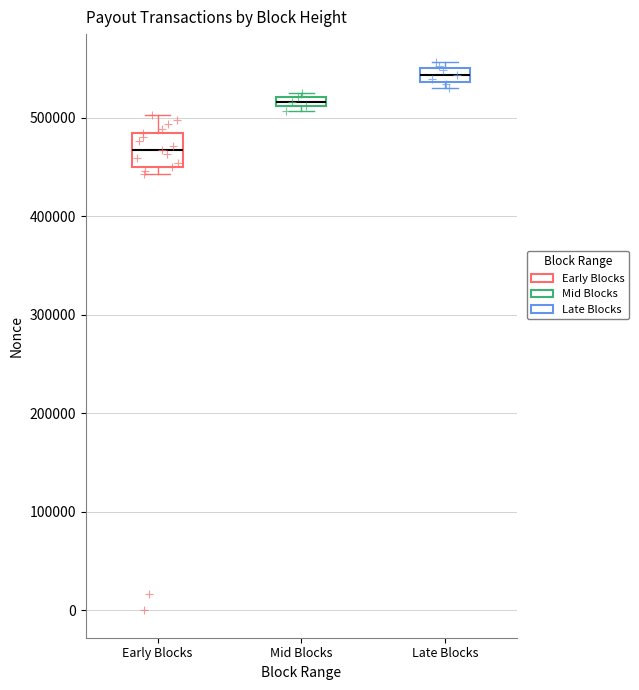

Which series contains the lowest Y value?

Early Blocks